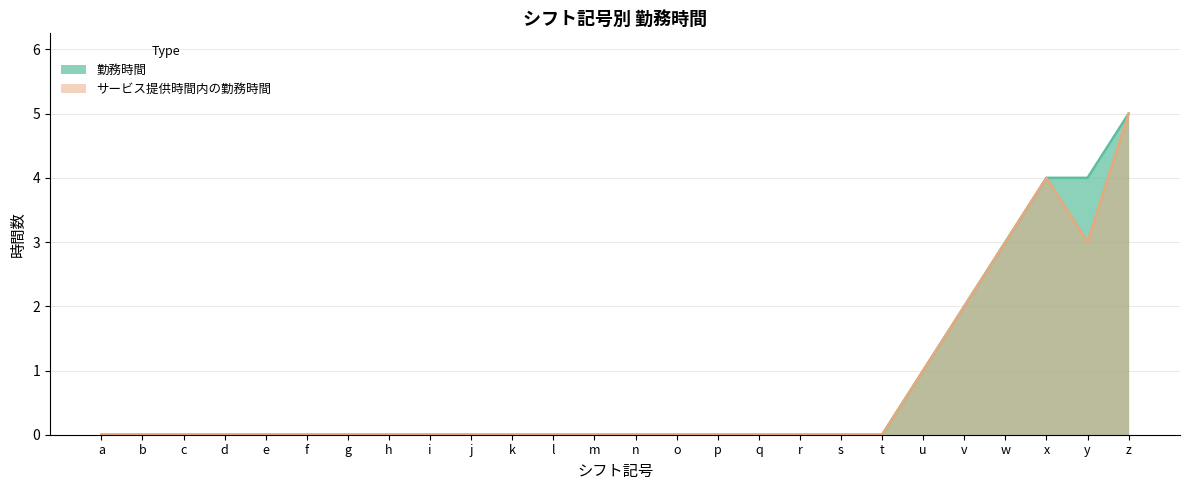

Reading right to left, transcribe all the data shown in this chart.

勤務時間: 5	4	4	3	2	1	0	0	0	0	0	0	0	0	0	0	0	0	0	0	0	0	0	0	0	0
サービス提供時間内の勤務時間: 5	3	4	3	2	1	0	0	0	0	0	0	0	0	0	0	0	0	0	0	0	0	0	0	0	0